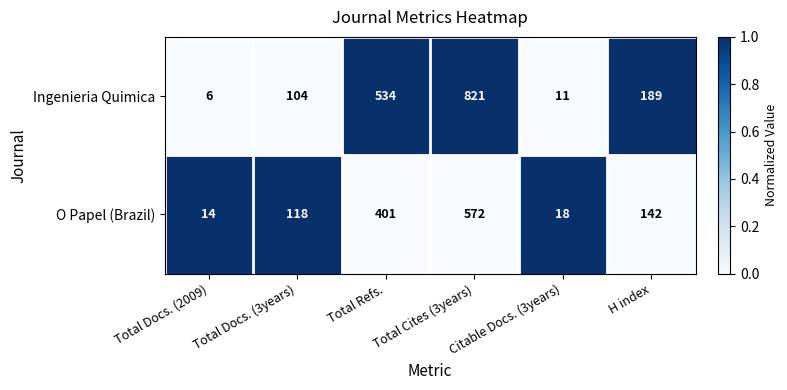

Which series has the largest range (max minus min)?

Ingenieria Quimica